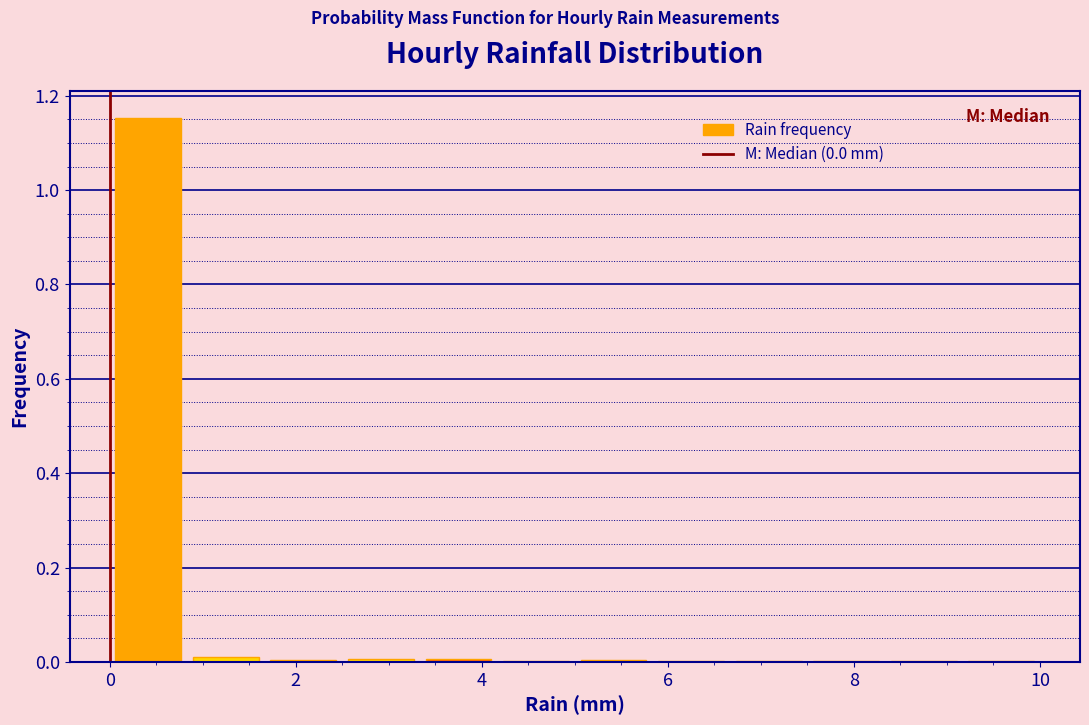

Which range on the x-axis has the tallest bar?

0.0 to 0.8